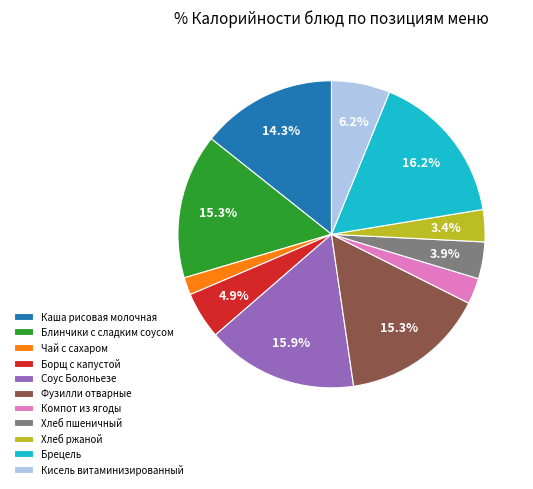

The Каша рисовая молочная slice represents 14% of the pie. True or false?

True